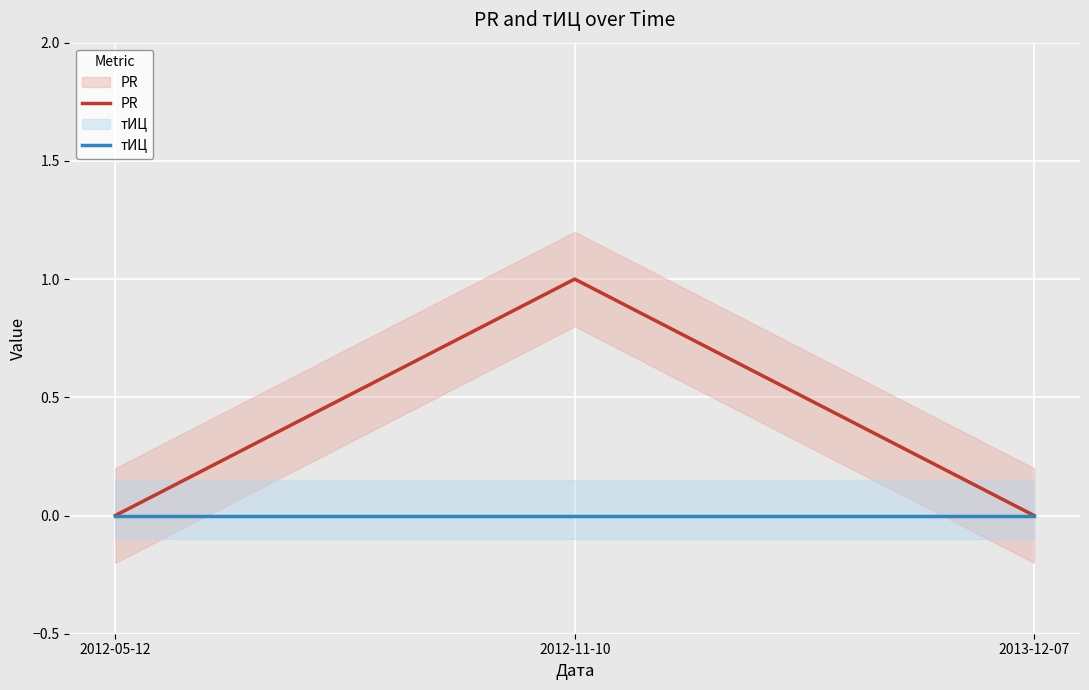

Rank the categories by тИЦ value from highest to lowest.

2012-05-12, 2012-11-10, 2013-12-07